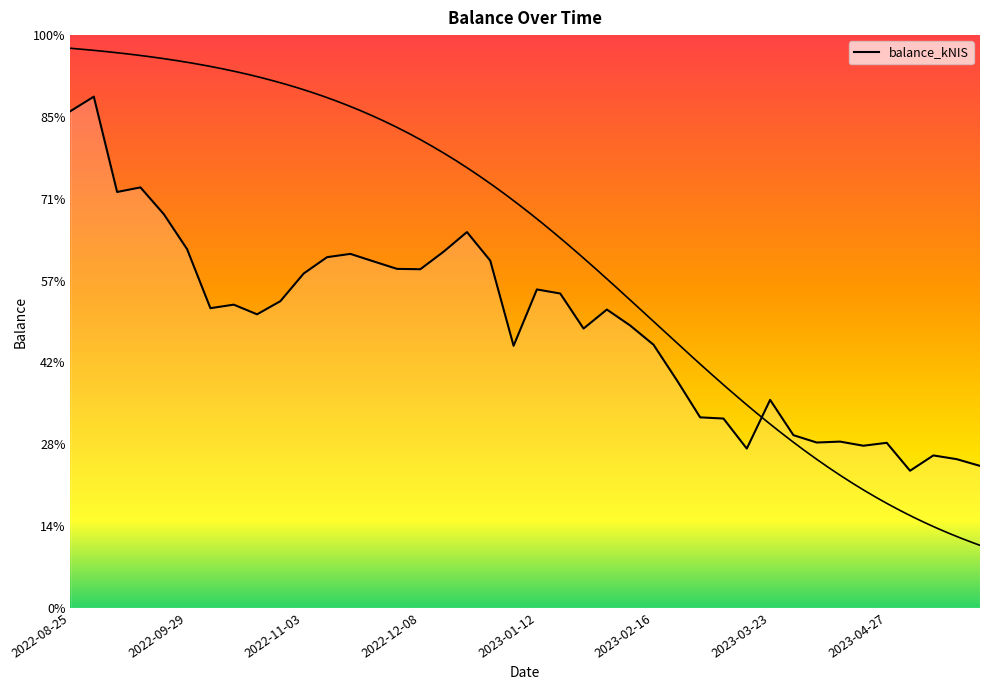

Rank the categories by value from highest to lowest.

2022-09-01, 2022-08-25, 2022-09-15, 2022-09-08, 2022-09-22, 2022-12-22, 2022-09-29, 2022-12-15, 2022-11-17, 2022-11-10, 2022-12-29, 2022-11-24, 2022-12-01, 2022-12-08, 2022-11-03, 2023-01-12, 2023-01-19, 2022-10-27, 2022-10-13, 2022-10-06, 2023-02-02, 2022-10-20, 2023-02-09, 2023-01-26, 2023-02-16, 2023-01-05, 2023-02-23, 2023-03-23, 2023-03-02, 2023-03-09, 2023-03-30, 2023-04-13, 2023-04-04, 2023-04-27, 2023-04-20, 2023-03-16, 2023-05-11, 2023-05-18, 2023-05-24, 2023-05-04